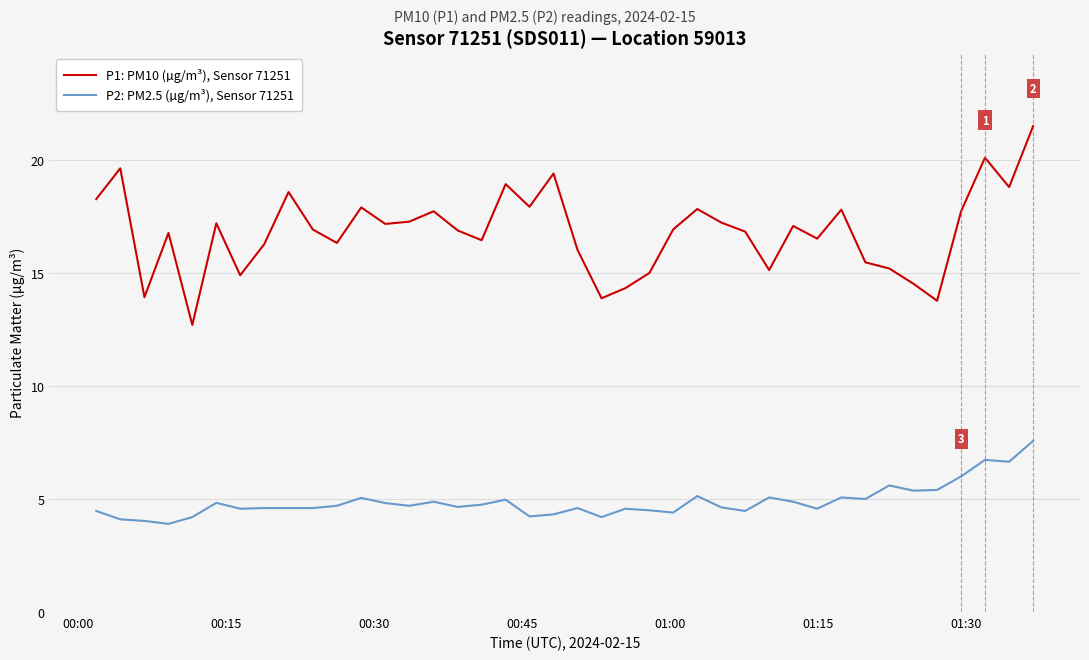

True or false: P1: PM10 (µg/m³), Sensor 71251 and P2: PM2.5 (µg/m³), Sensor 71251 intersect in this chart.

False